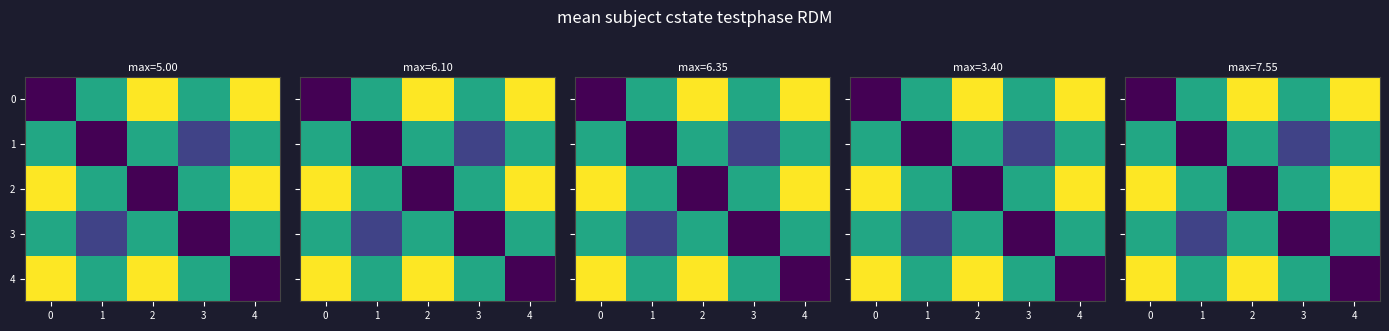

How many series are shown in this chart?

5